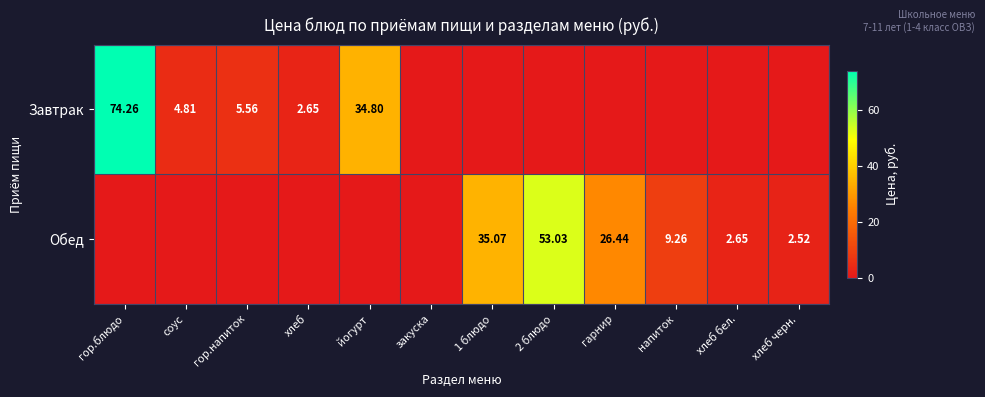

True or false: Завтрак has a value of 8.0 at соус.

False